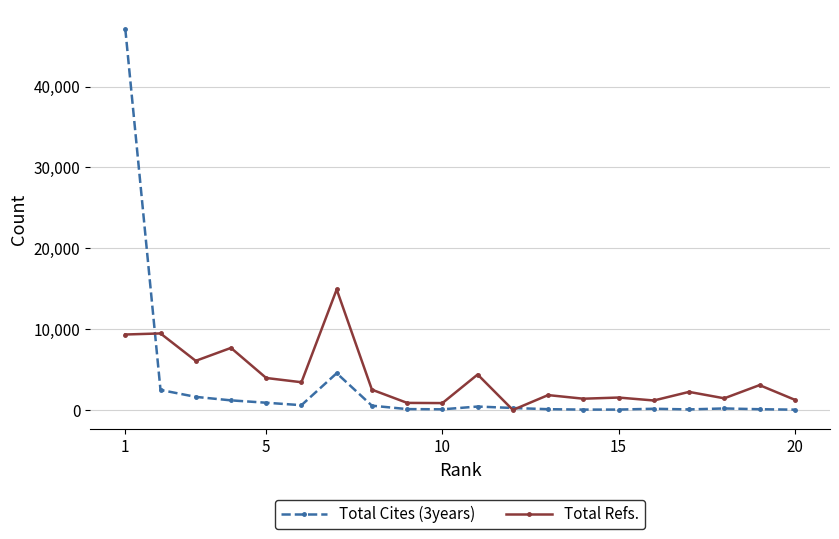

True or false: Total Cites (3years) has more than 1 points higher than both neighbors.

True